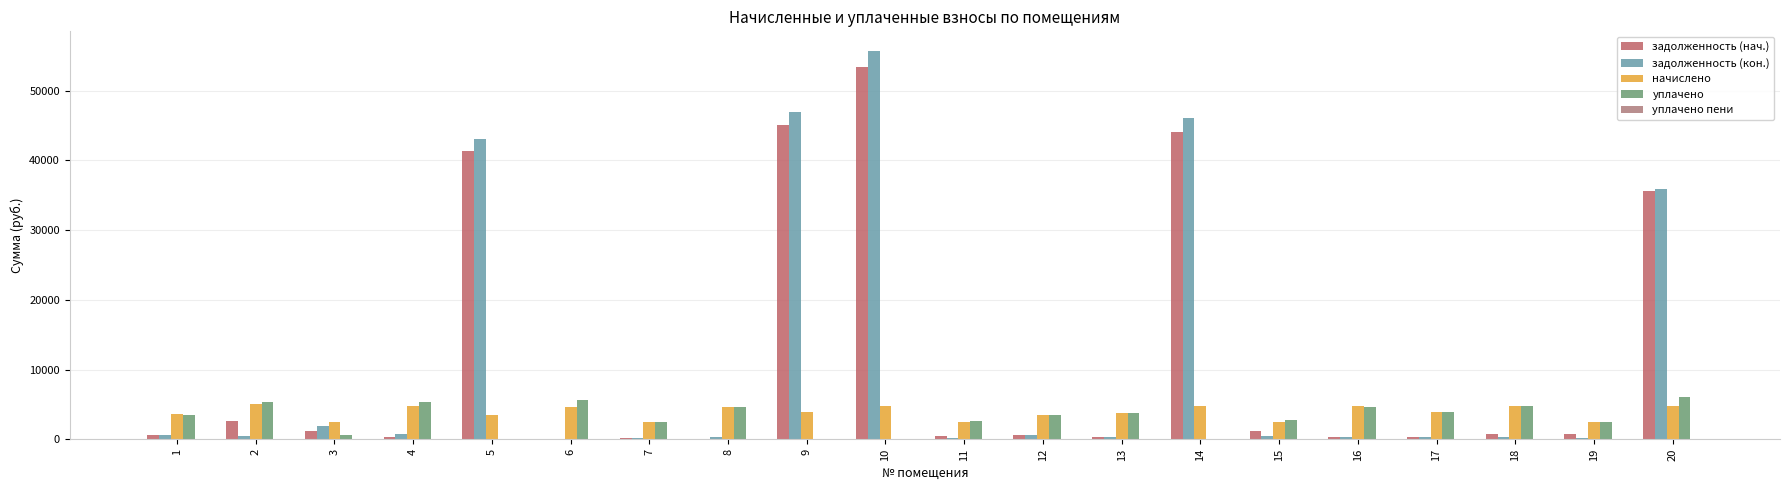

How many groups of bars are there?

20